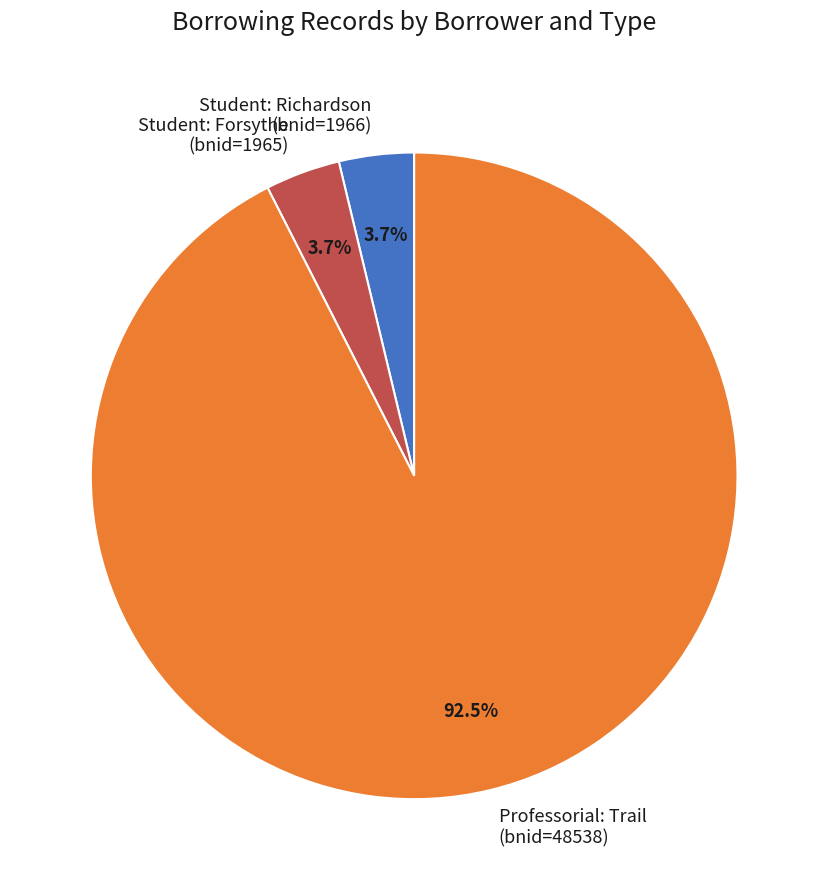

Which category has the biggest portion of the pie?

Professorial: Trail (bnid=48538)